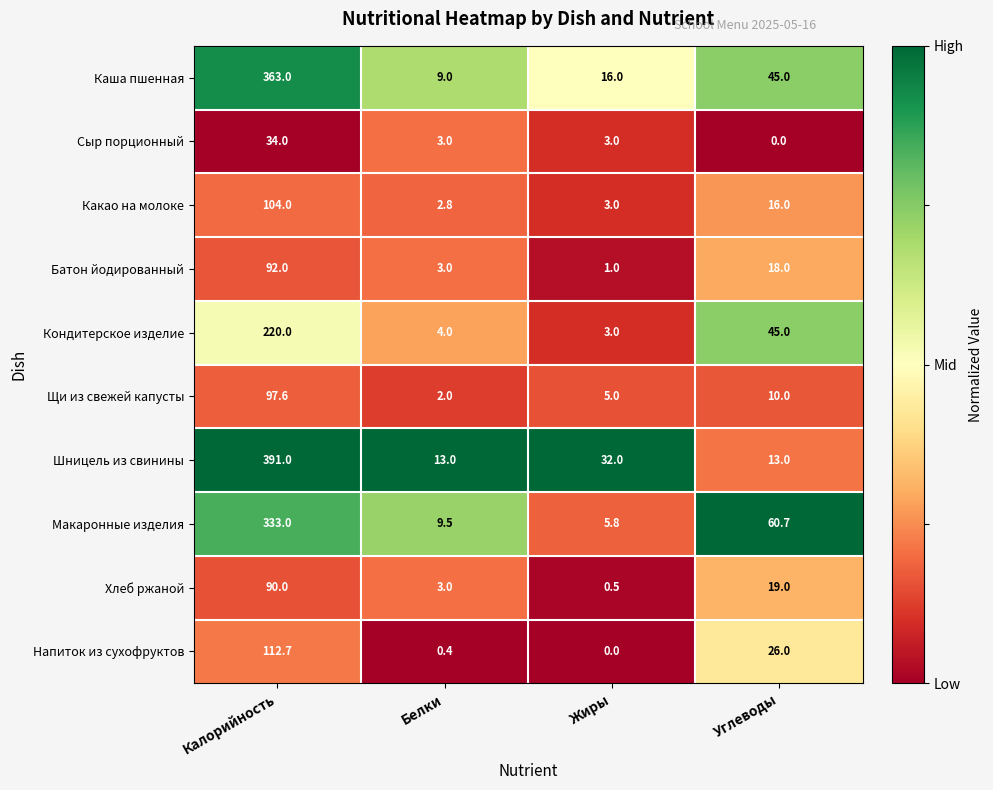

What is the difference between the maximum and minimum values in the Каша пшенная series?

354.0